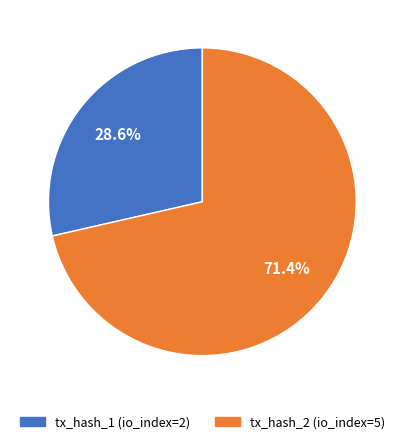

Is the sum of tx_hash_1 and tx_hash_2 greater than half?

Yes